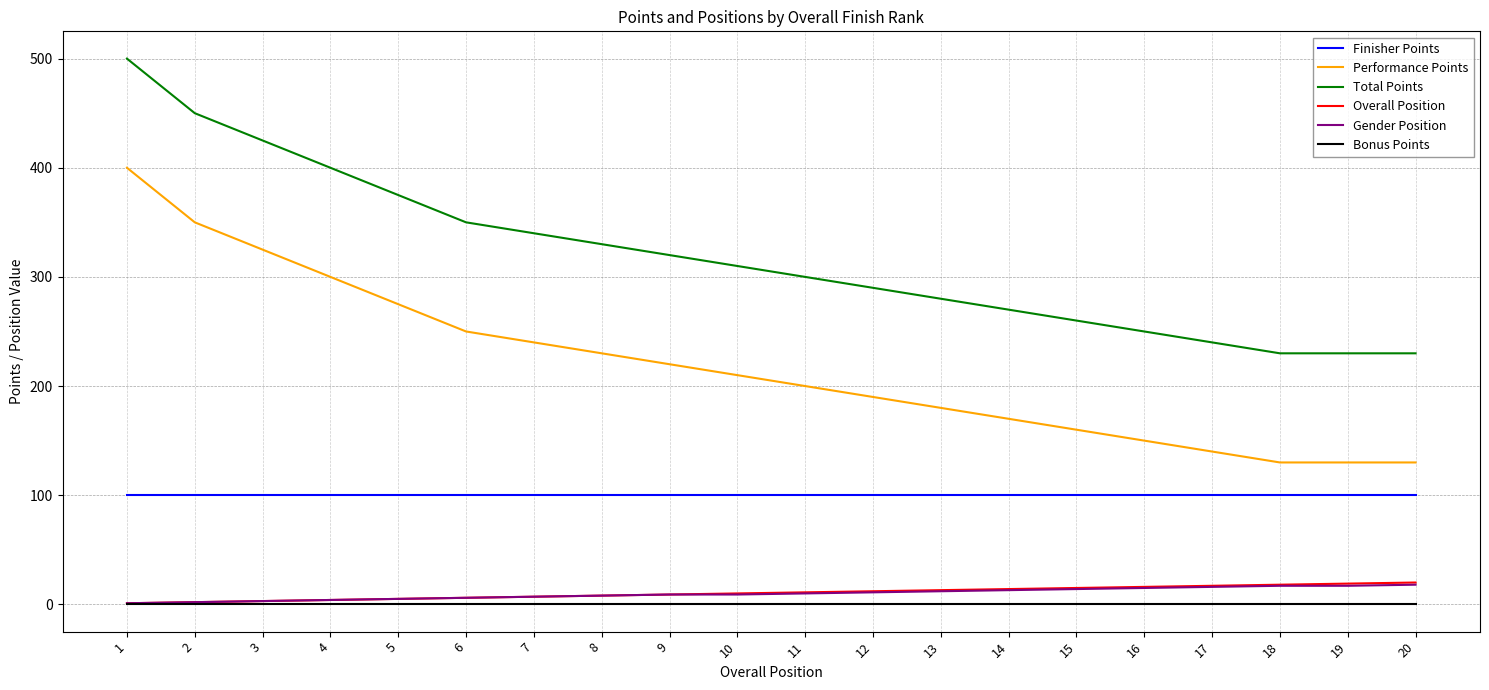

Which series has the largest total across all categories?

Total Points